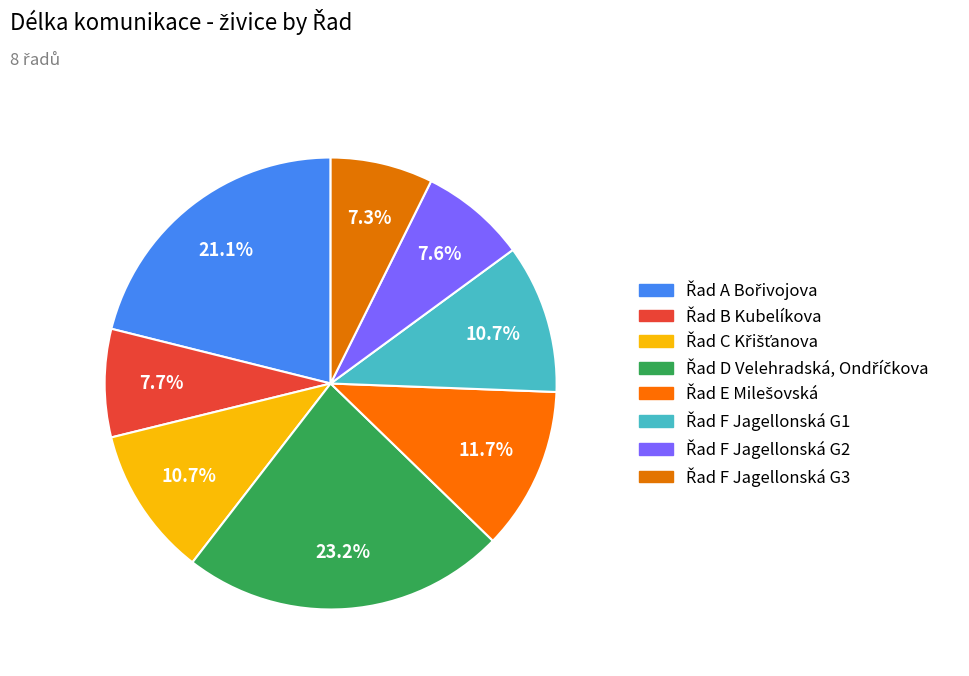

How many segments does this pie chart have?

8